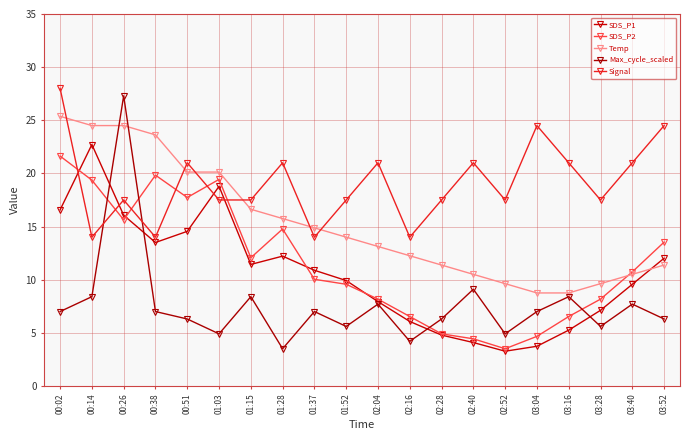

Does the chart have visible grid lines?

Yes